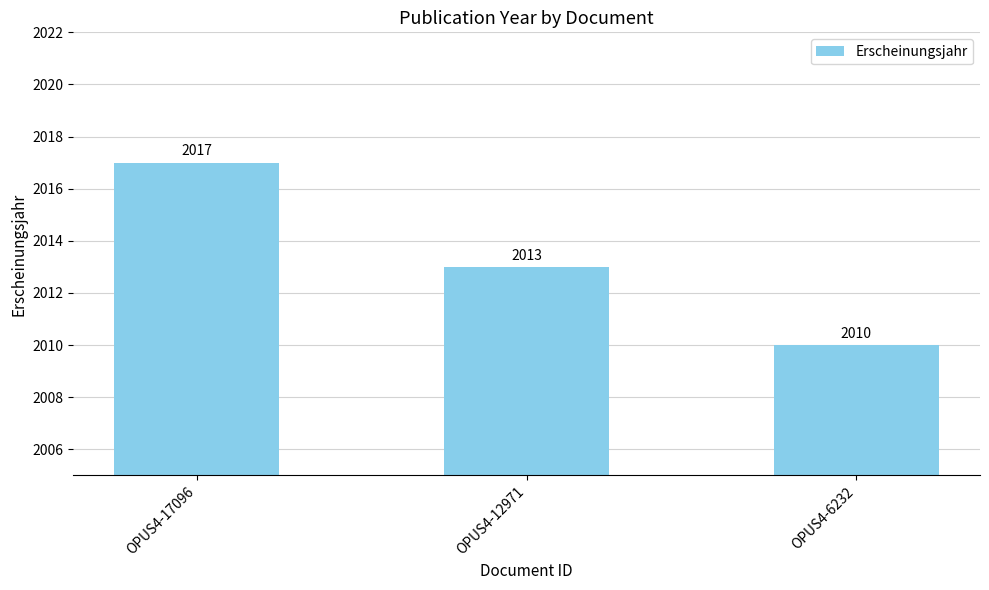

The value at OPUS4-12971 is 2013. True or false?

True